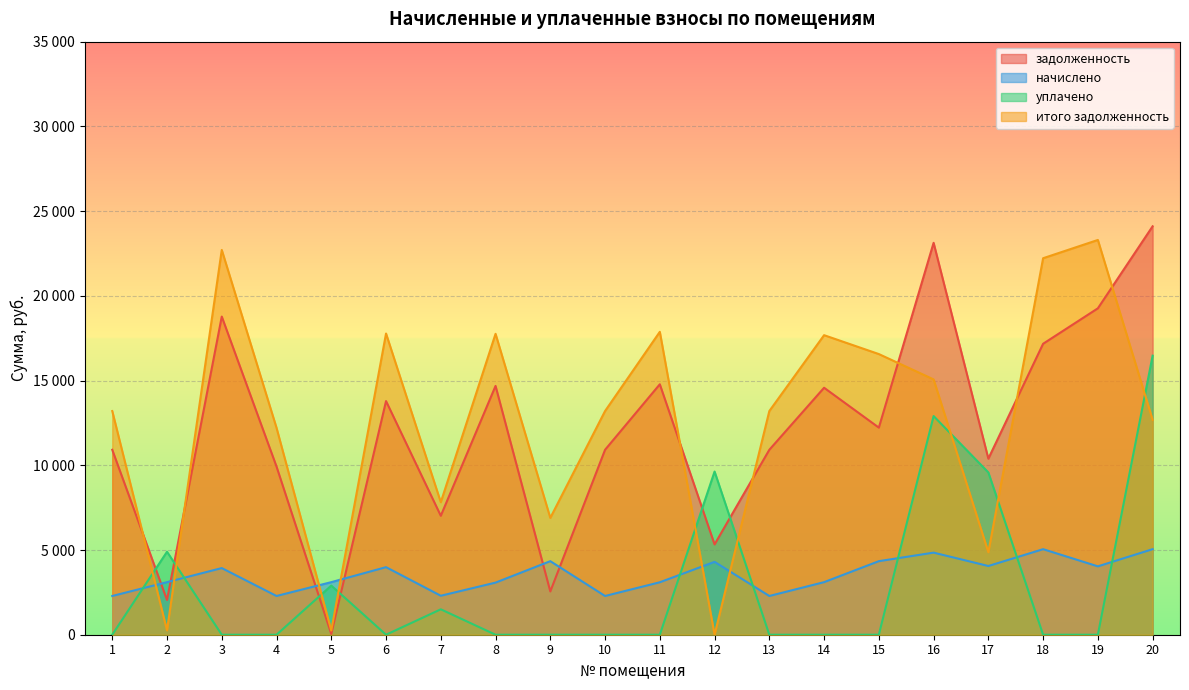

How many interior local valleys does the начислено series have?

6